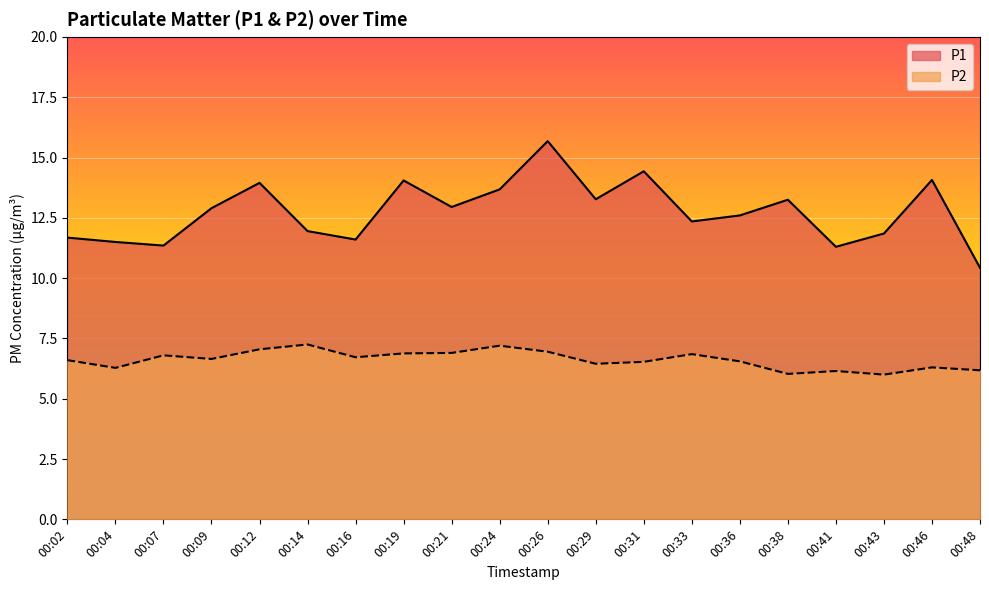

How many lines are shown in the chart?

2